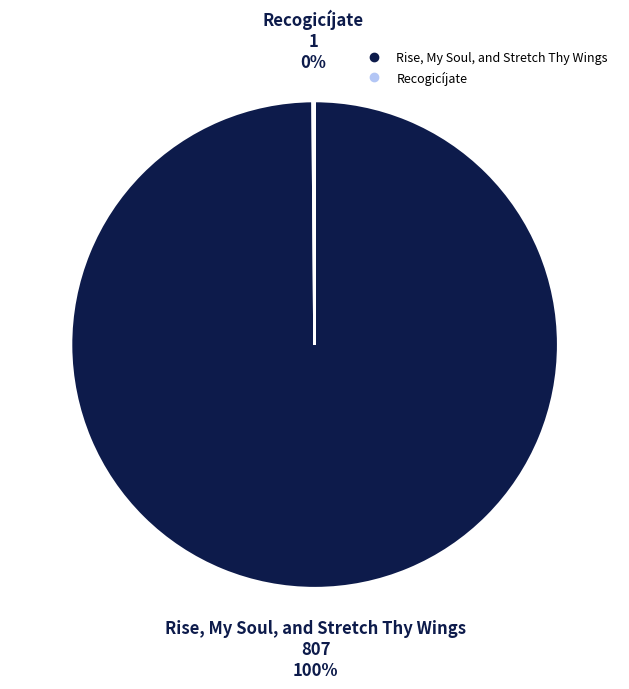

To the nearest percent, what is the difference between the largest and smallest slice percentages?

100%